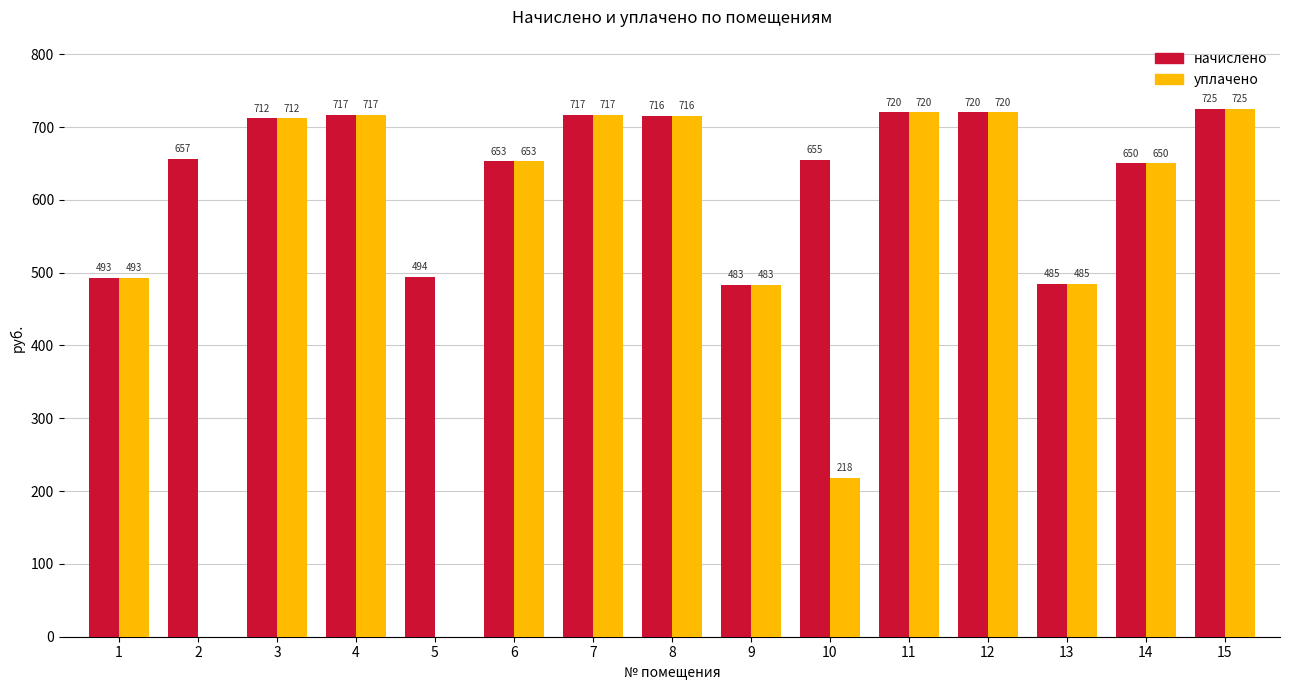

How many groups of bars are there?

15